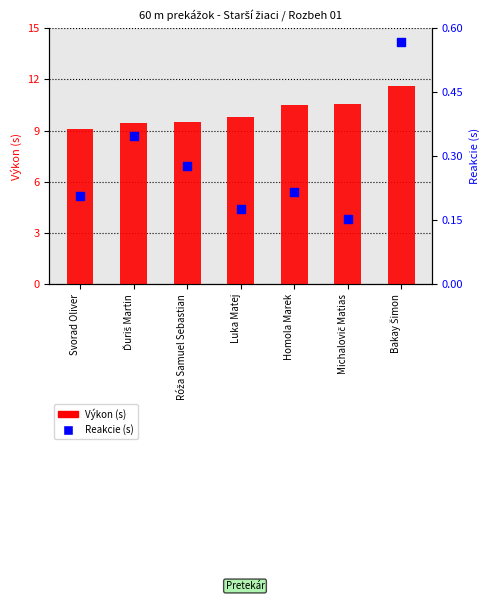

At how many categories does at least one series exceed 1?

7